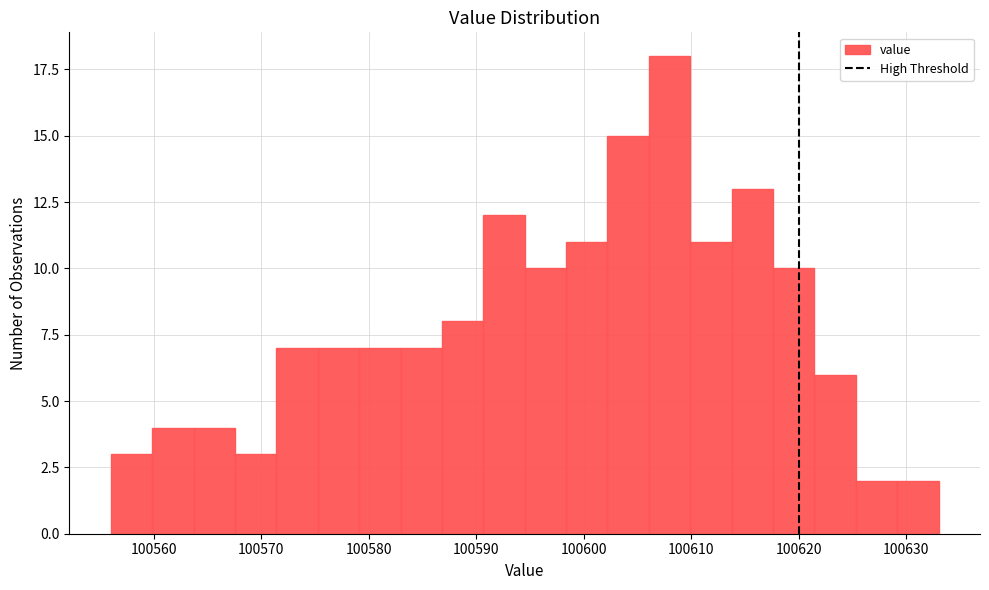

Read against the x-axis, roughly where is the centre of the tallest bar?

100608